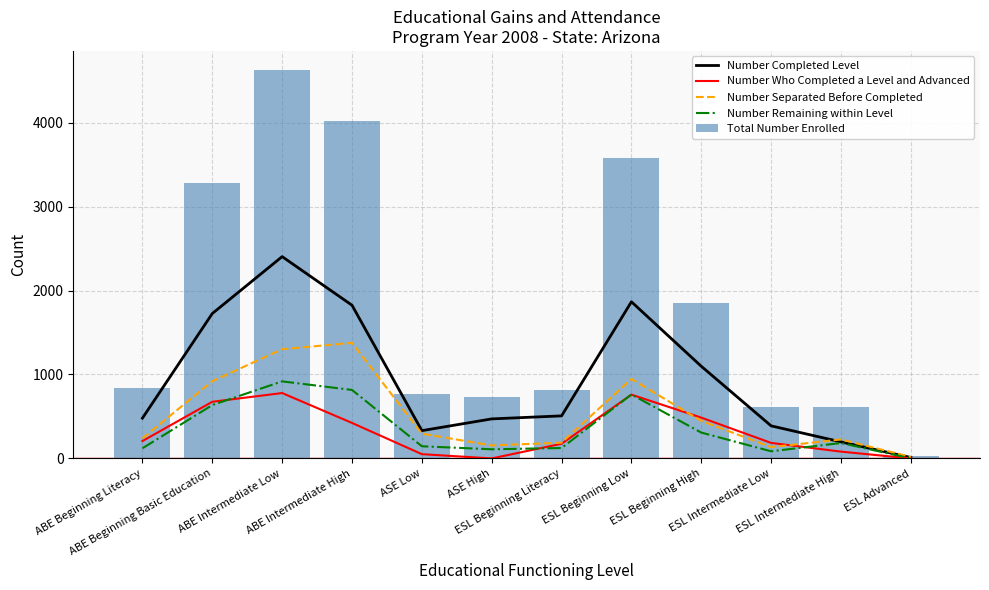

What is the total value across all series at ESL Beginning Low?

7910